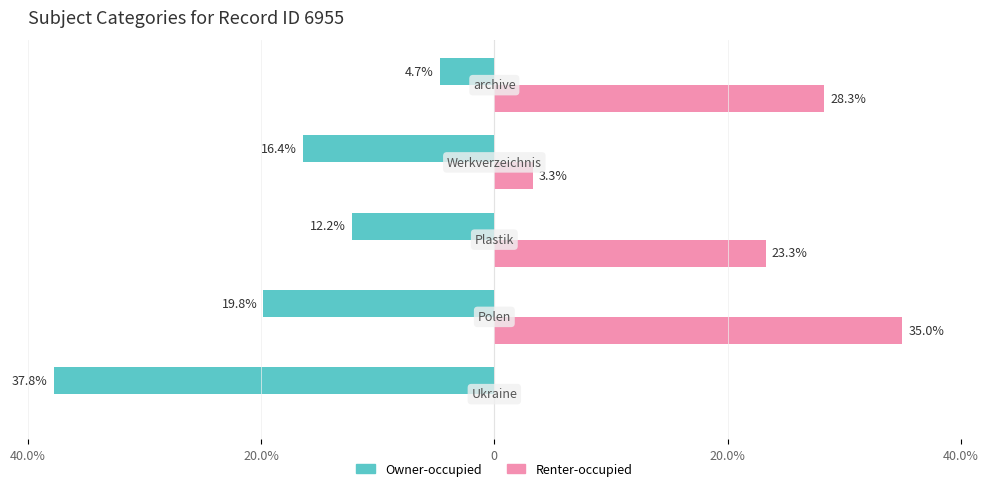

Reading left to right, what are all the values shown in this chart?

Owner-occupied: 40.0%=-37.8	20.0%=-19.8	0=-12.2	20.0%=-16.4	40.0%=-4.7
Renter-occupied: 40.0%=0.0	20.0%=35.0	0=23.3	20.0%=3.3	40.0%=28.3